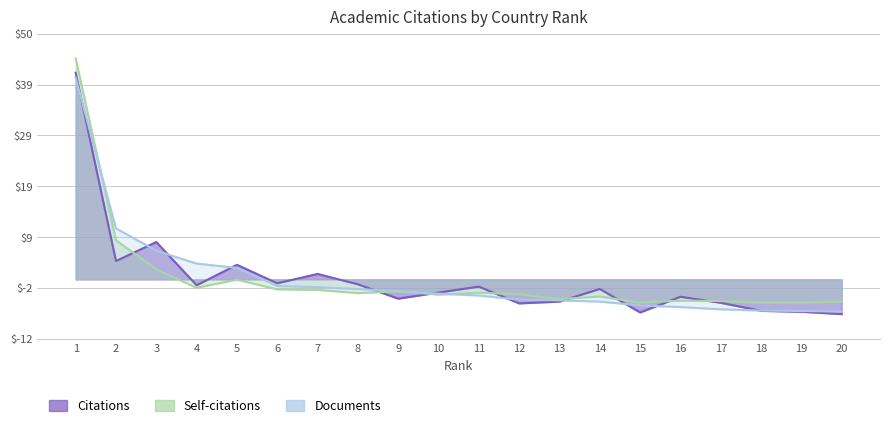

What is the approximate value of Self-citations at 1?

44.7